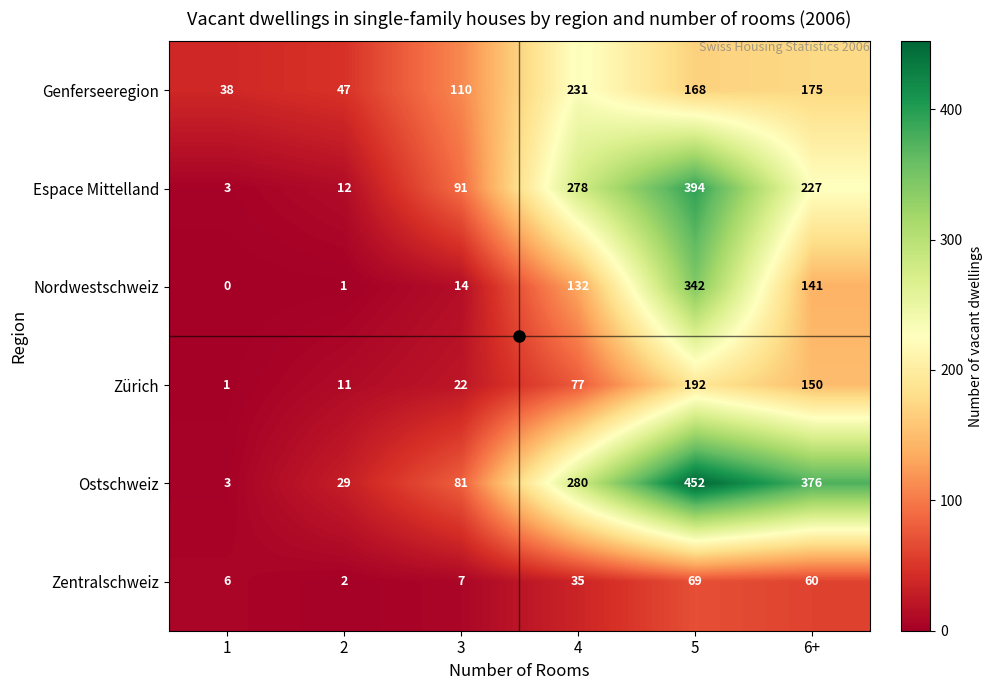

How many categories are shown in the chart?

6